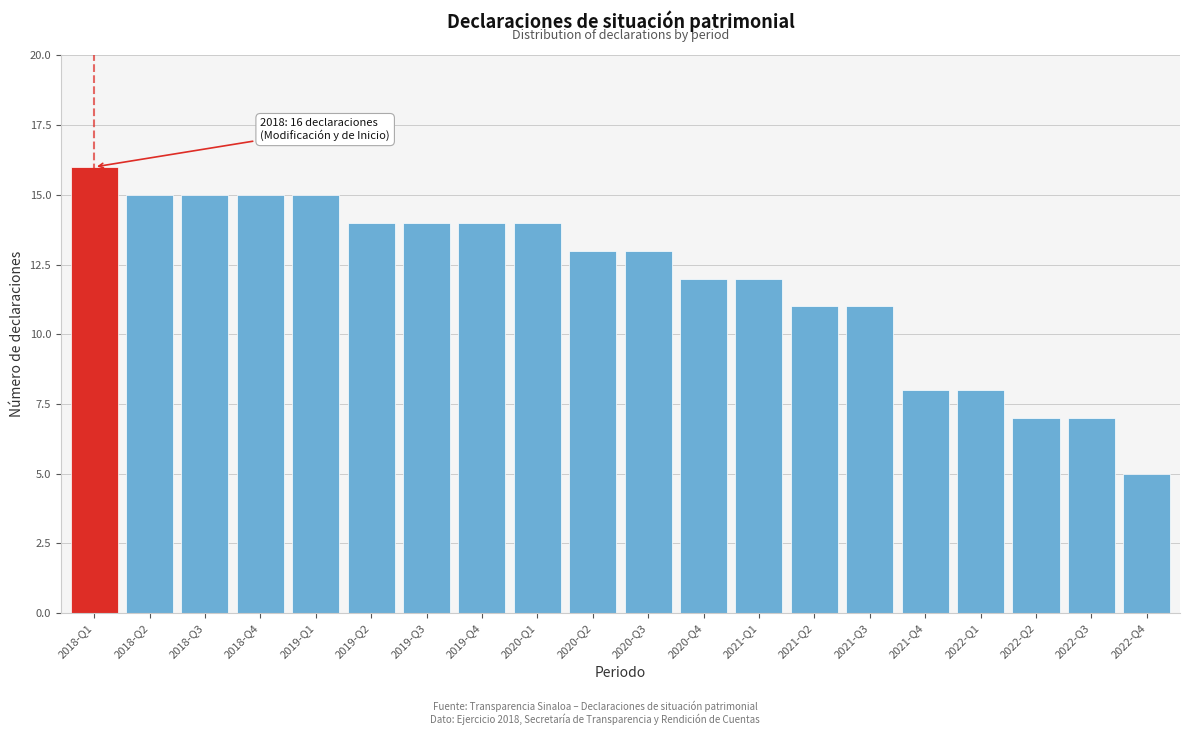

Reading right to left, what are all the values shown in this chart?

5	7	7	8	8	11	11	12	12	13	13	14	14	14	14	15	15	15	15	16